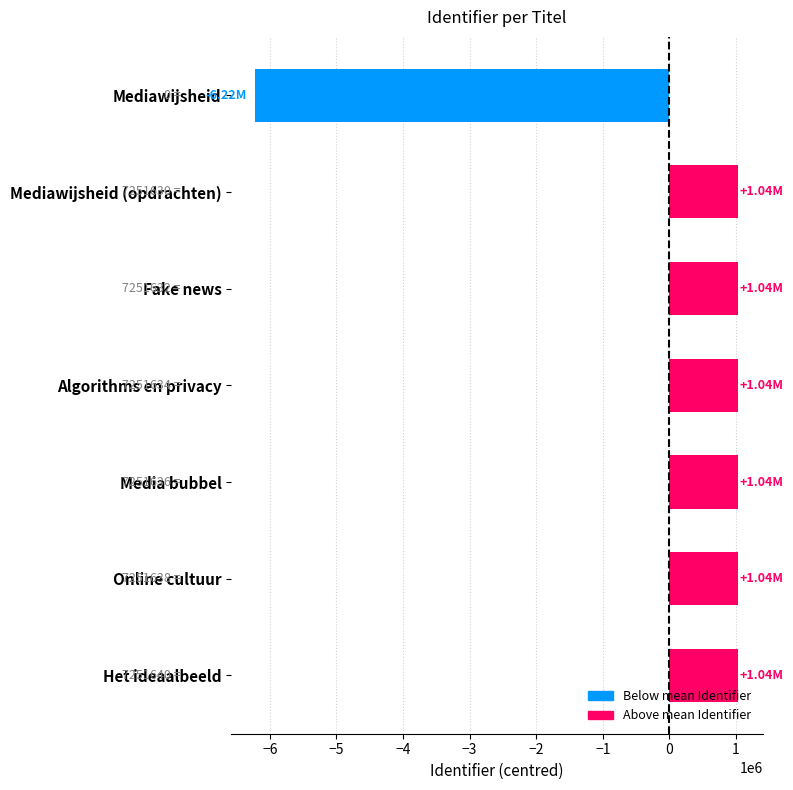

What is the difference between the values at Algorithms en privacy and Mediawijsheid?

7251634.0